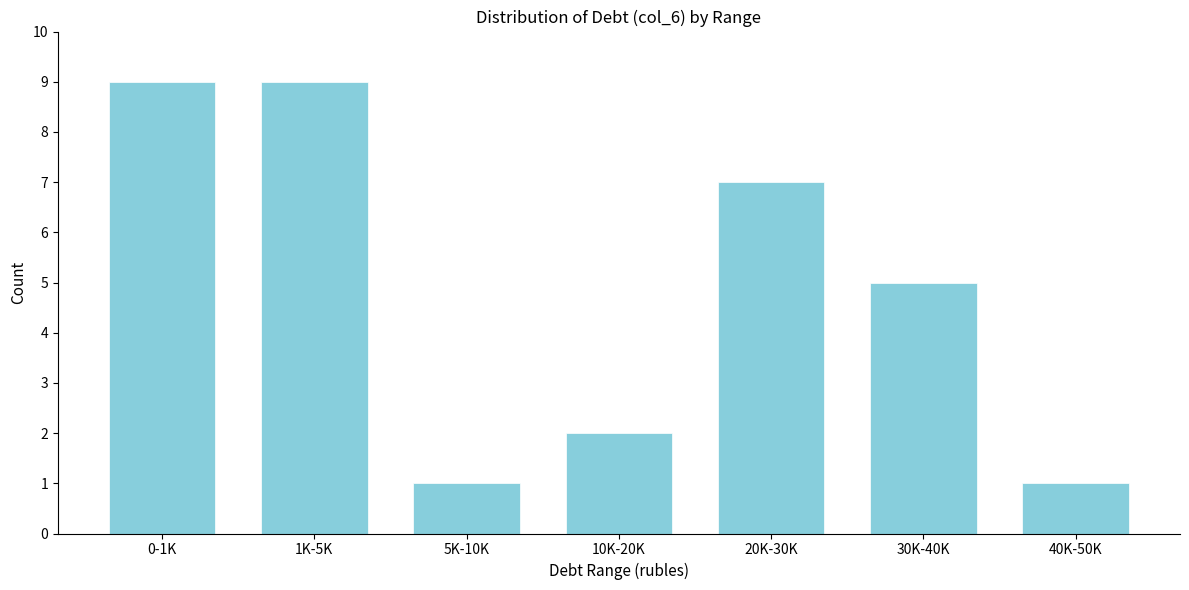

Reading left to right, list all the values displayed in this chart.

0-1K=9	1K-5K=9	5K-10K=1	10K-20K=2	20K-30K=7	30K-40K=5	40K-50K=1